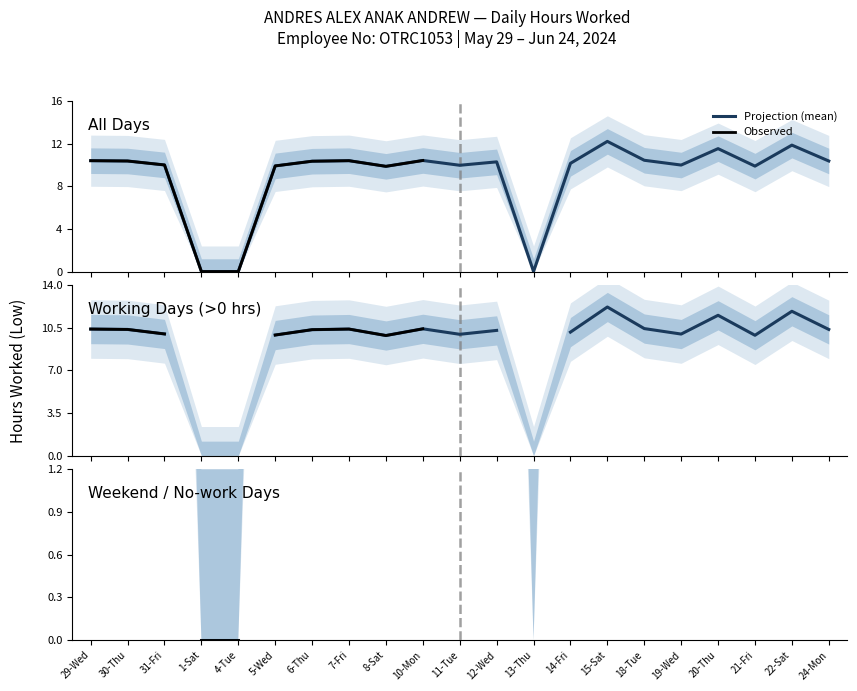

The value at 11-Tue is 10.0. True or false?

True